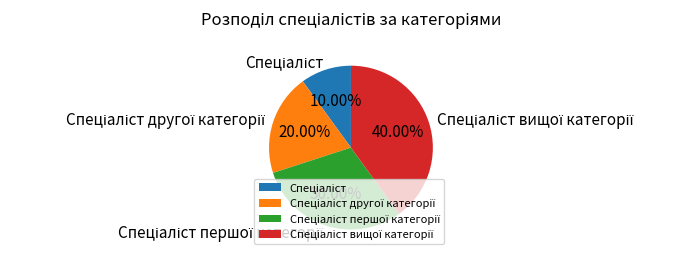

Does any single category account for the majority?

No